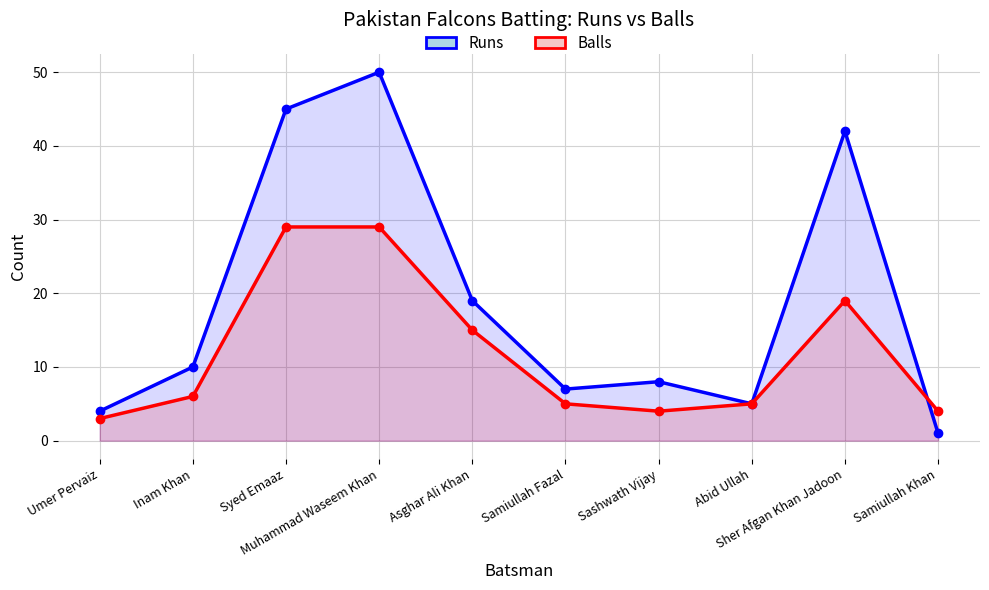

Reading left to right, what are all the values shown in this chart?

Runs: 4	10	45	50	19	7	8	5	42	1
Balls: 3	6	29	29	15	5	4	5	19	4